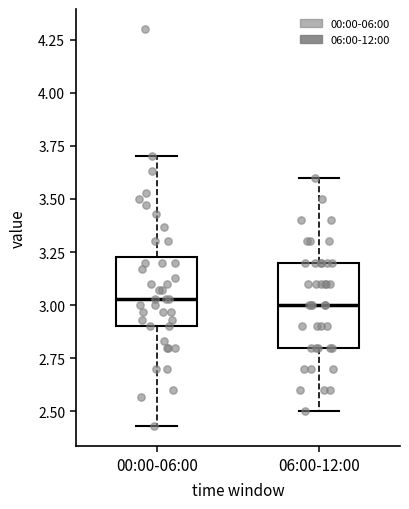

Which box is the tallest, from its lower edge to its upper edge?

06:00-12:00